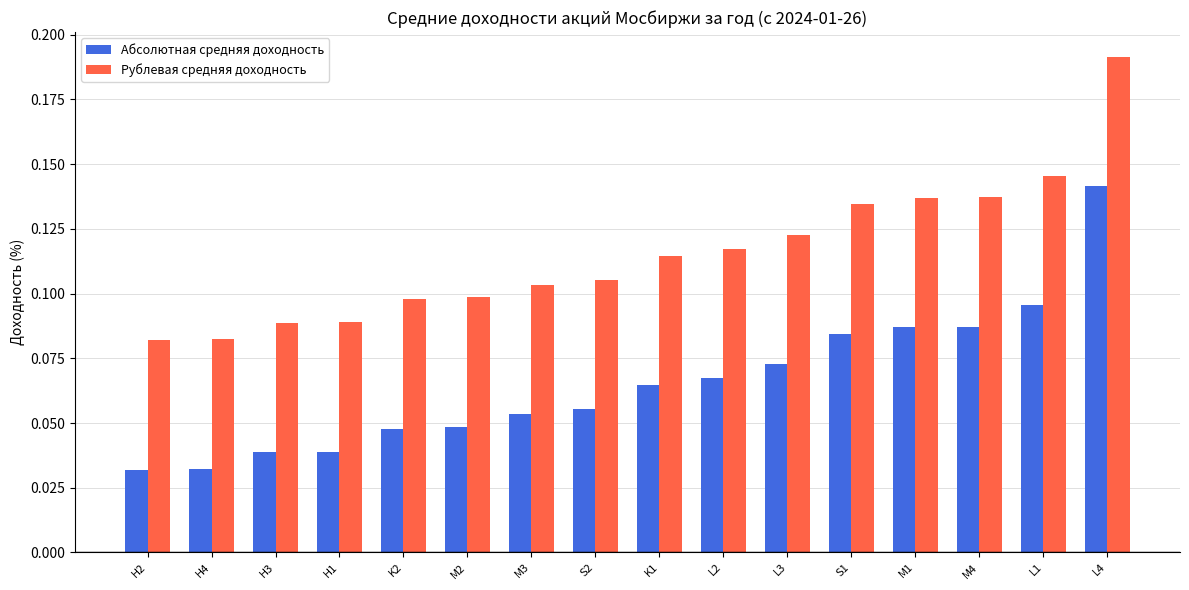

The value of Абсолютная средняя доходность at L2 is 0.1. True or false?

True